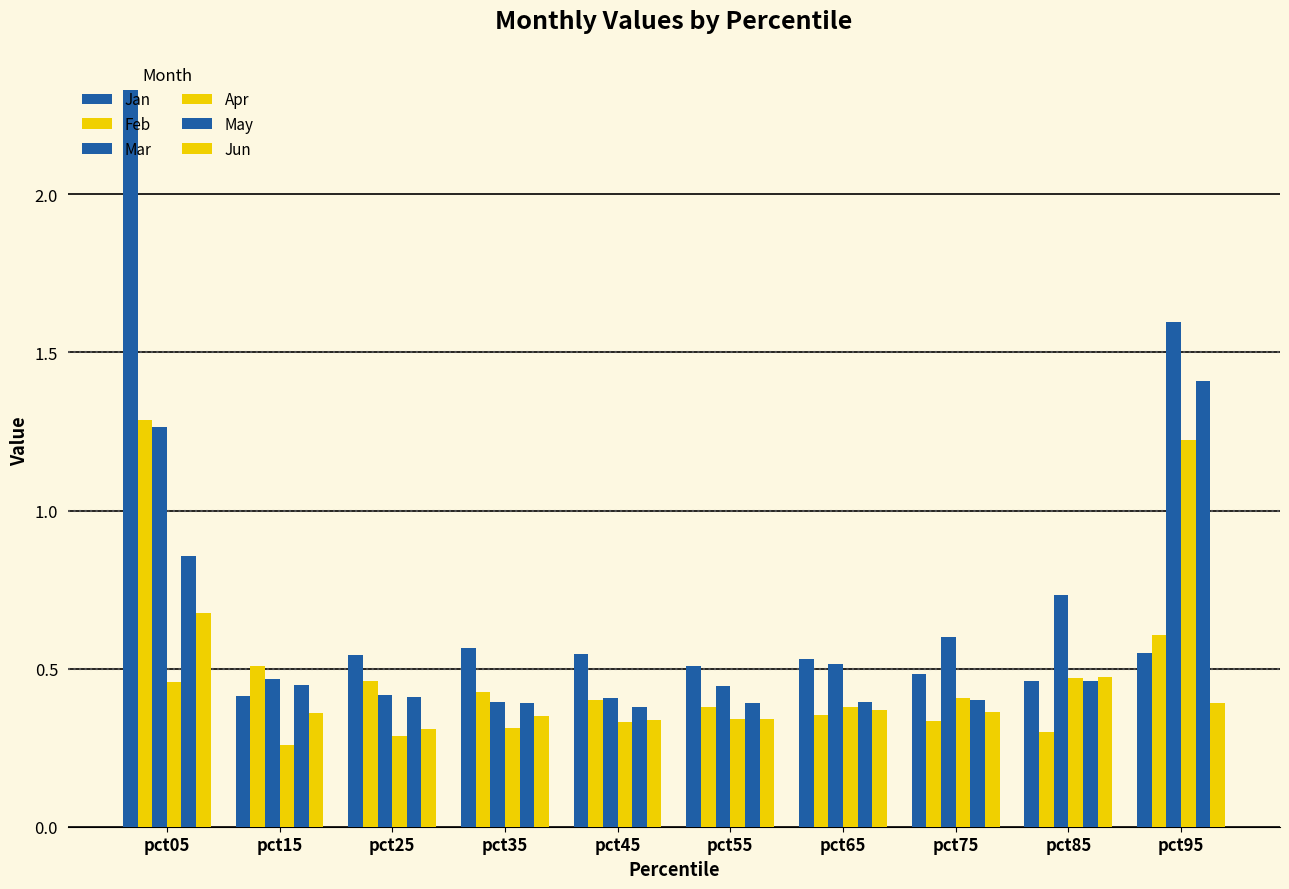

What is the sum of all Feb values?

5.1